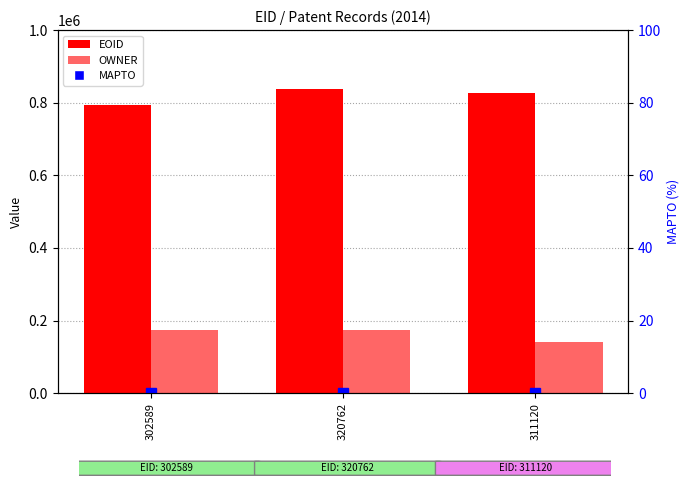

Read the OWNER value at 311120, to the nearest 100.

140500